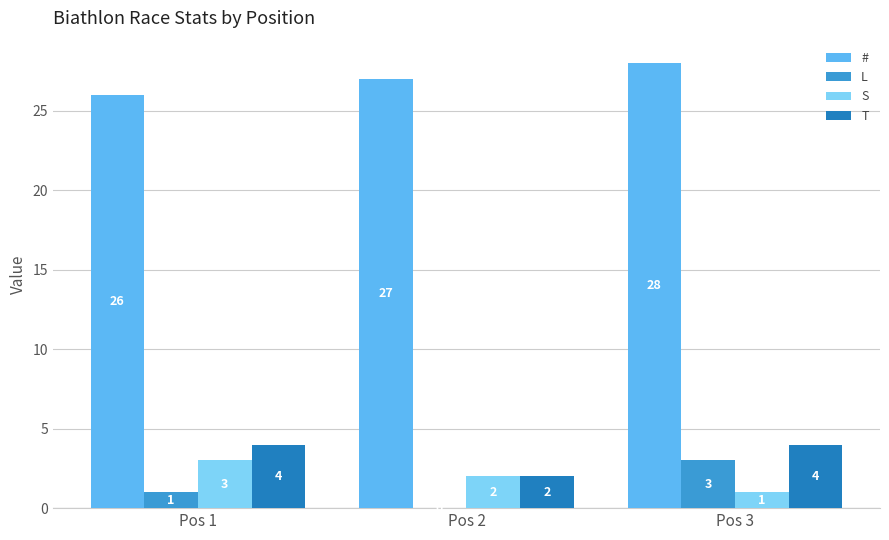

Read the # value at Pos 2.

27